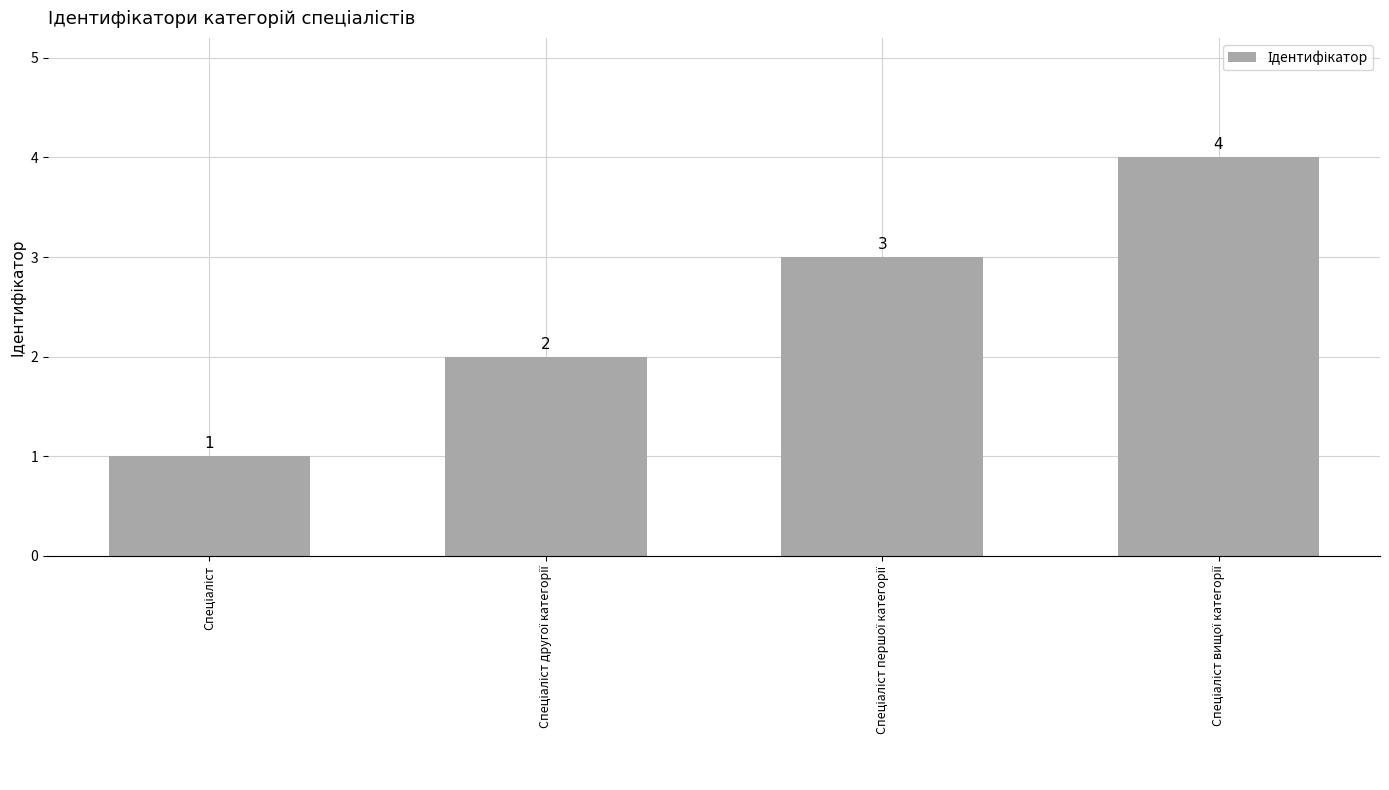

What is the difference between the maximum and minimum values?

3